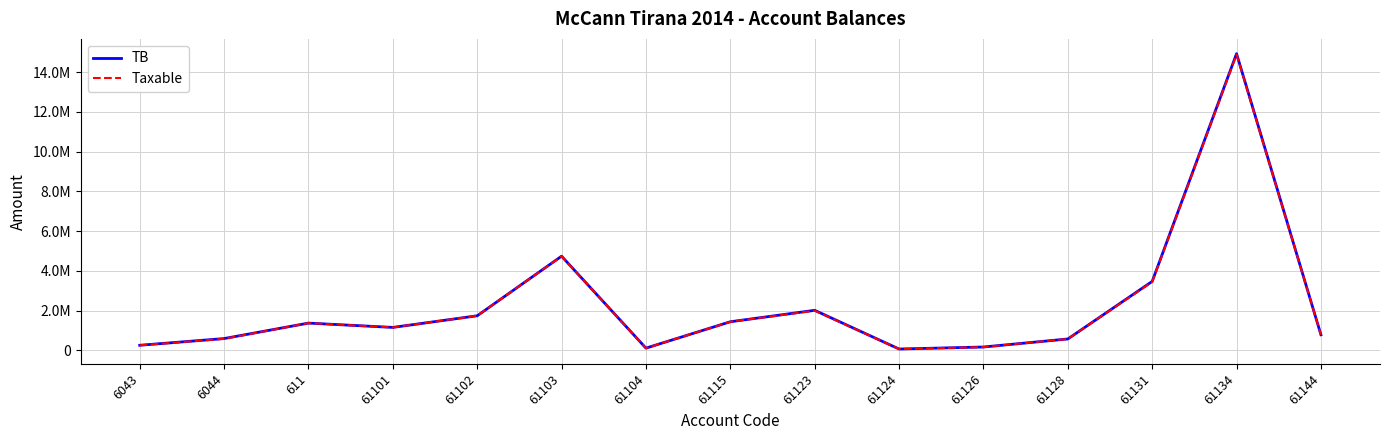

What are all the series names shown in the legend?

TB, Taxable